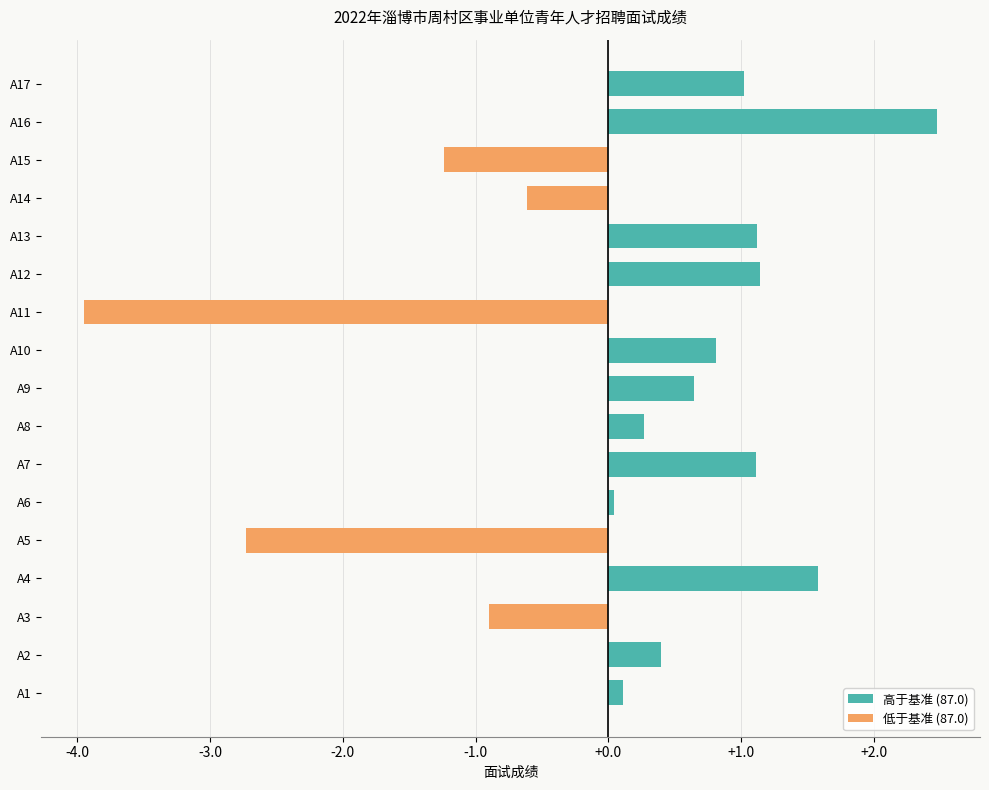

At which category does the chart reach its minimum across all series?

A11